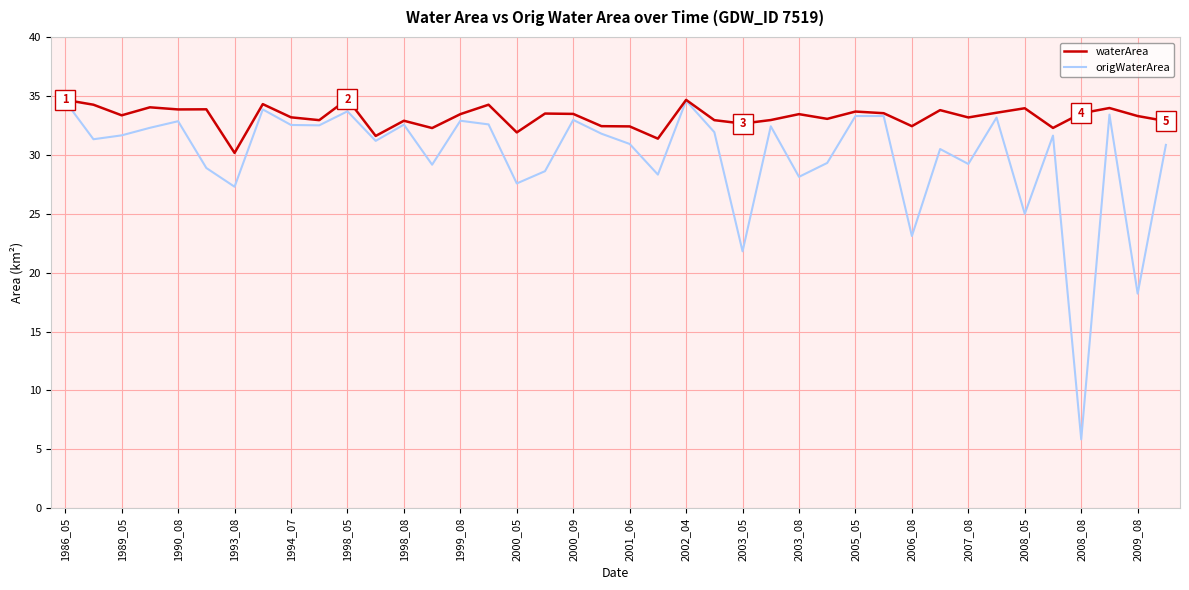

What is the maximum value for origWaterArea?

34.6